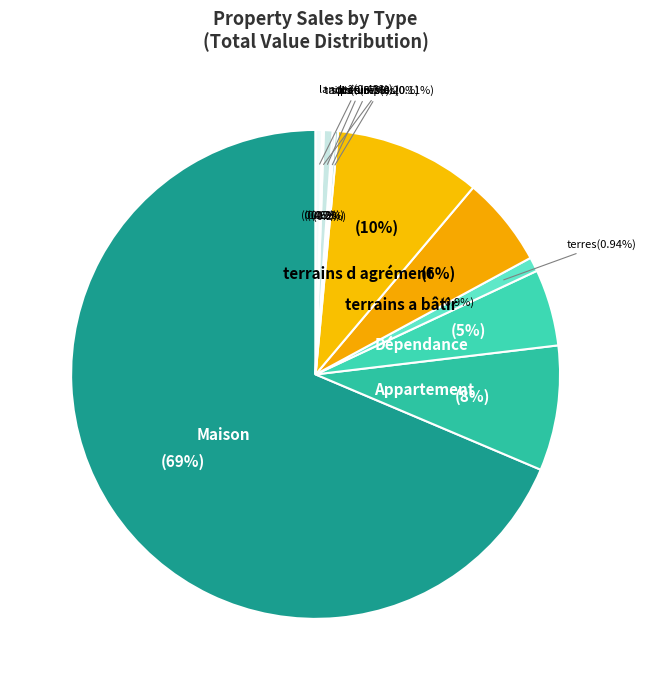

Which has a higher value, terrains a bâtir or landes?

terrains a bâtir